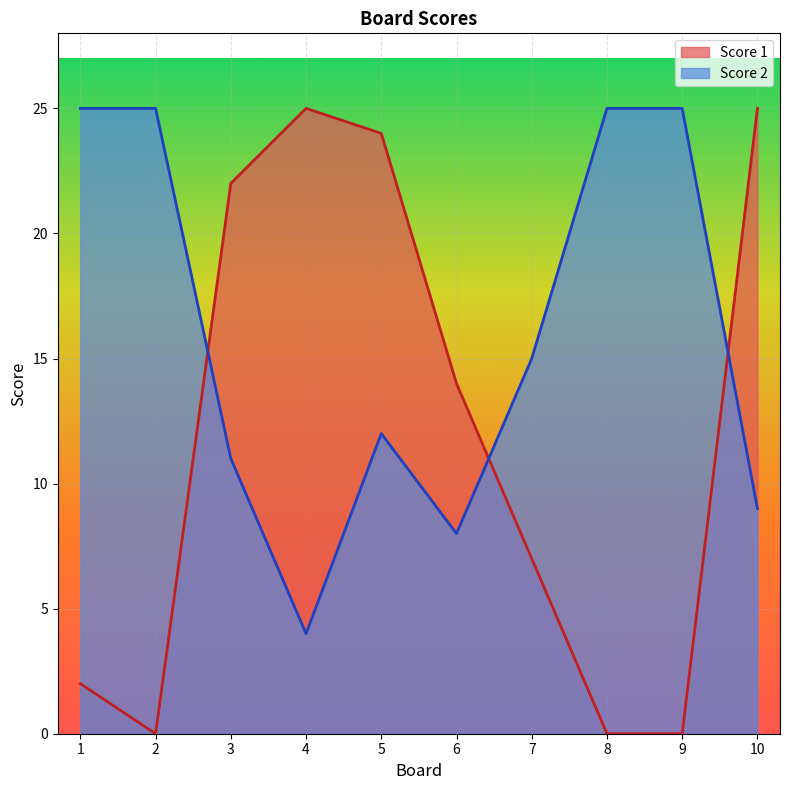

How many interior local valleys does the Score 2 series have?

2